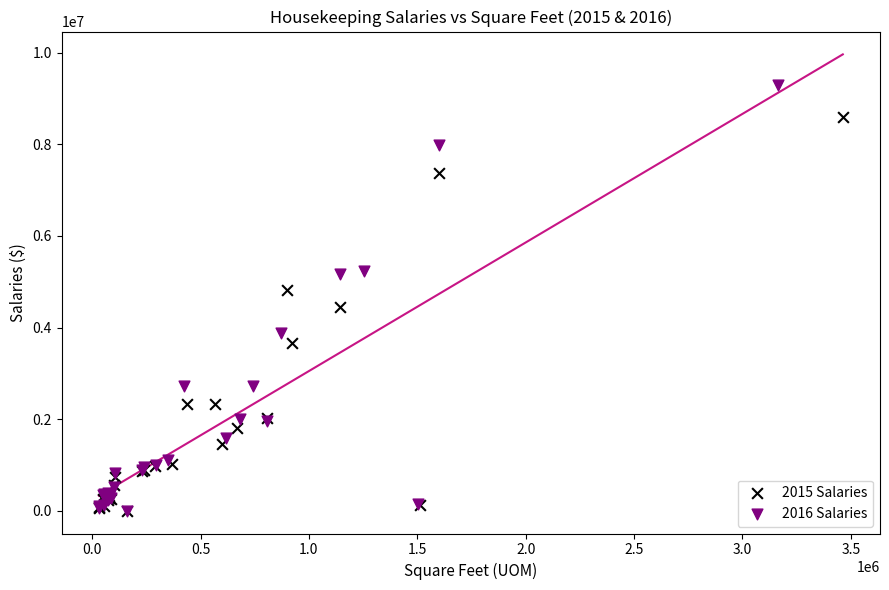

Which series has the largest Y range (max minus min)?

2016 Salaries